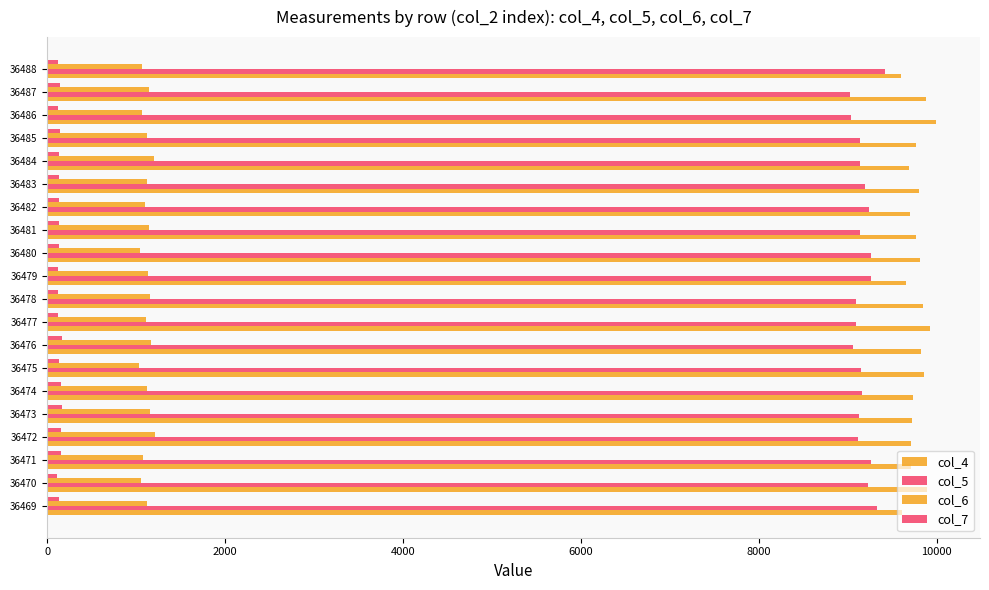

Reading left to right, list all the values displayed in this chart.

col_4: 9617	9896	9715	9717	9725	9733	9860	9830	9930	9853	9652	9818	9766	9699	9802	9691	9771	9989	9877	9600
col_5: 9325	9224	9262	9116	9131	9159	9145	9062	9098	9089	9267	9263	9134	9236	9199	9140	9137	9033	9030	9417
col_6: 1126	1051	1080	1215	1159	1121	1037	1162	1106	1155	1131	1043	1147	1099	1122	1204	1117	1064	1144	1064
col_7: 138	113	151	158	163	153	133	162	124	121	123	127	132	132	137	136	148	117	149	124